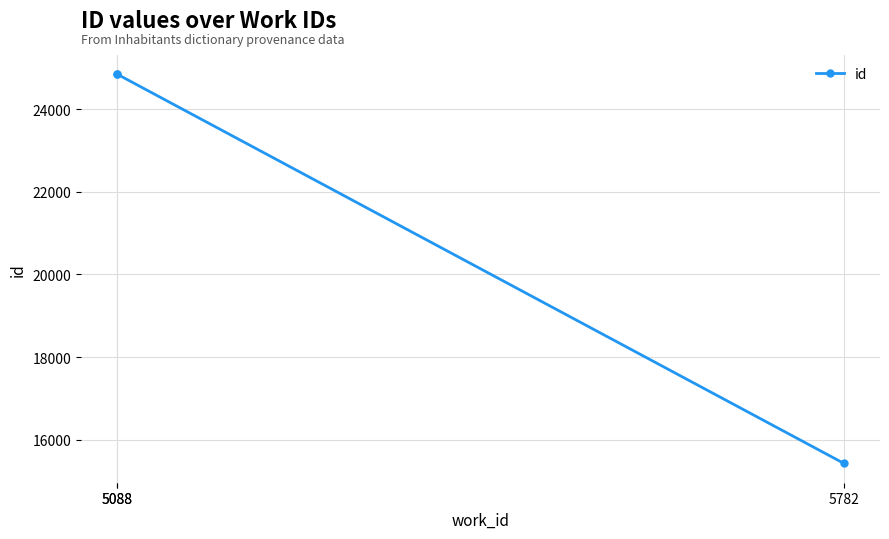

What is the maximum value shown in the chart?

24848